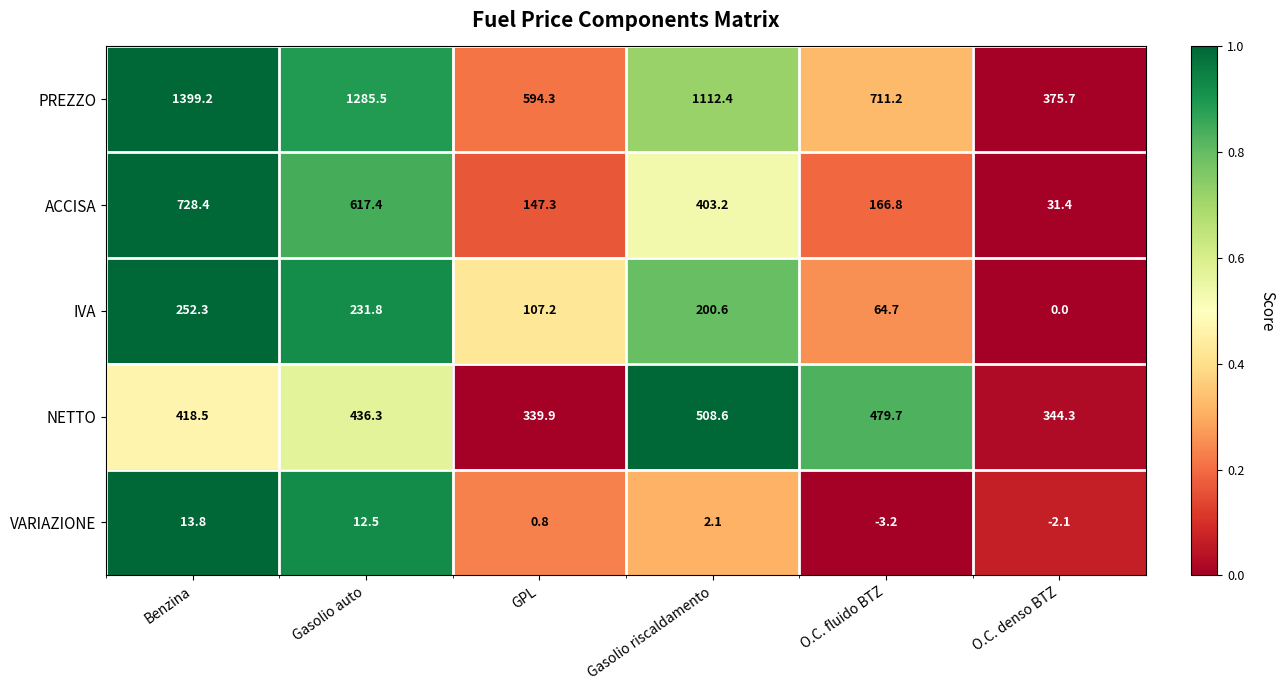

List the series in order of their peak value, lowest first.

VARIAZIONE, IVA, NETTO, ACCISA, PREZZO